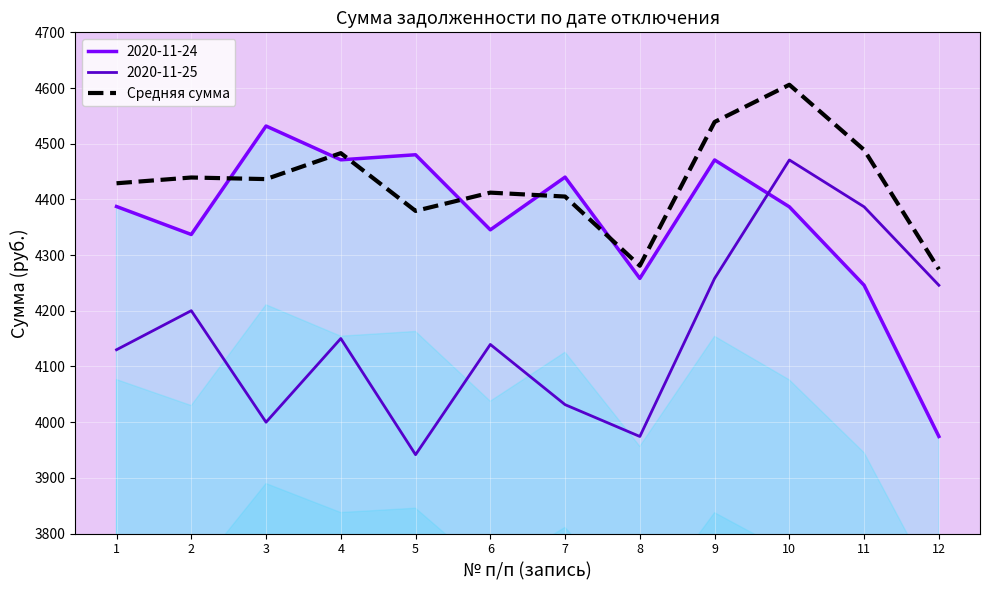

What is the minimum value for Средняя сумма?

4274.4